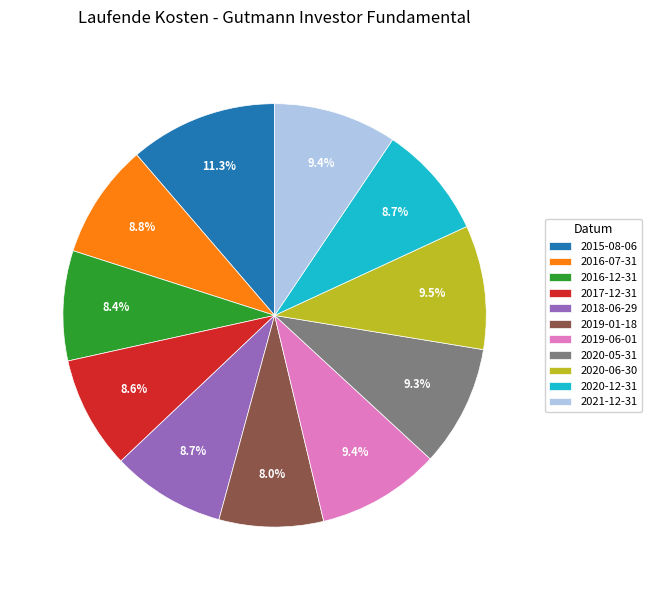

To the nearest percent, what percentage of the pie is 2018-06-29?

9%